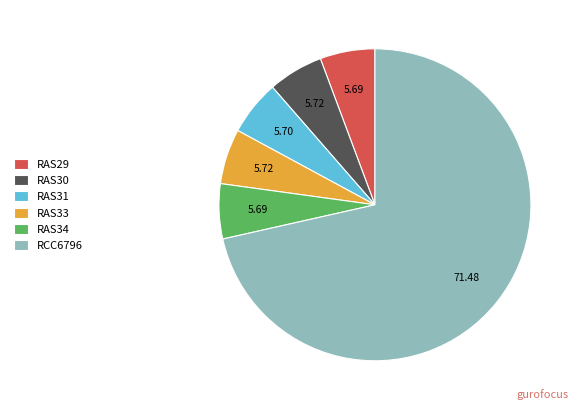

Is the sum of RAS30 and RAS29 greater than half?

No